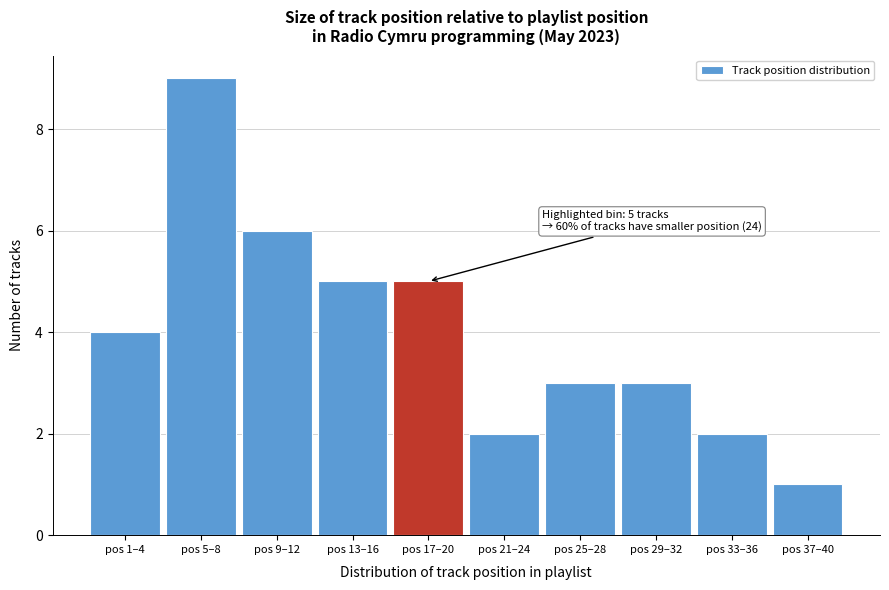

Reading right to left, what are all the values shown in this chart?

1	2	3	3	2	5	5	6	9	4